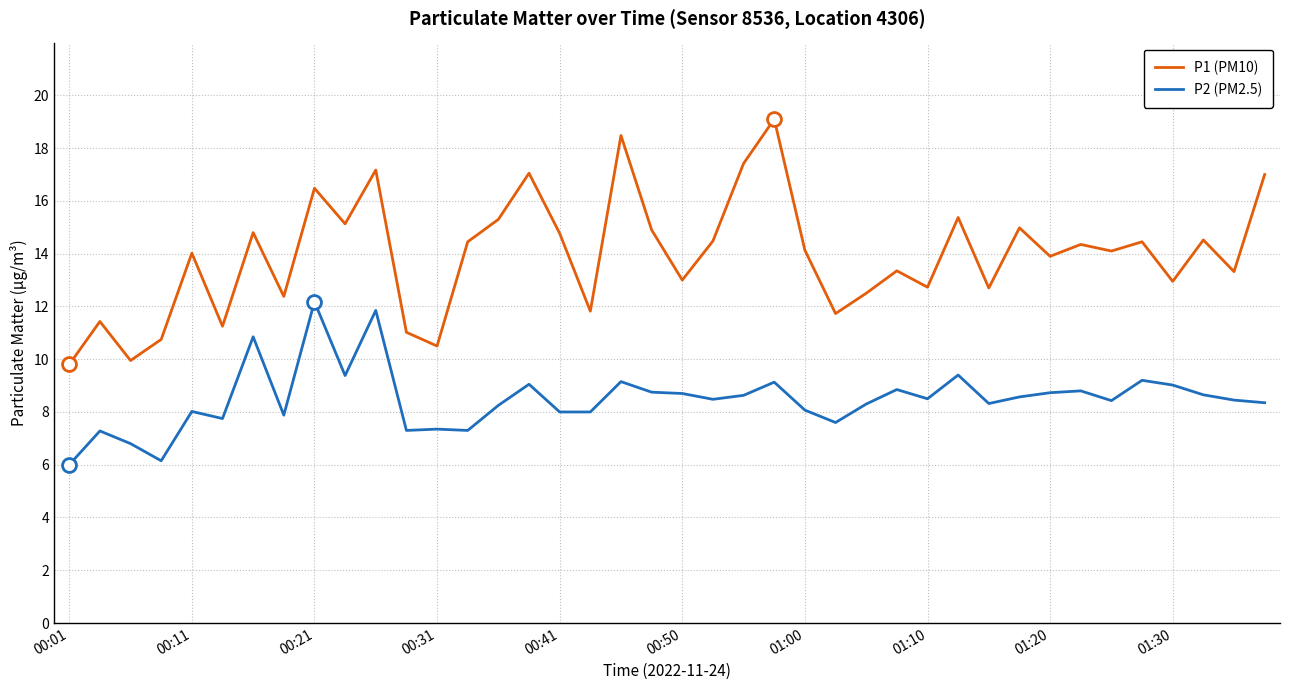

True or false: P1 (PM10) and P2 (PM2.5) intersect in this chart.

False